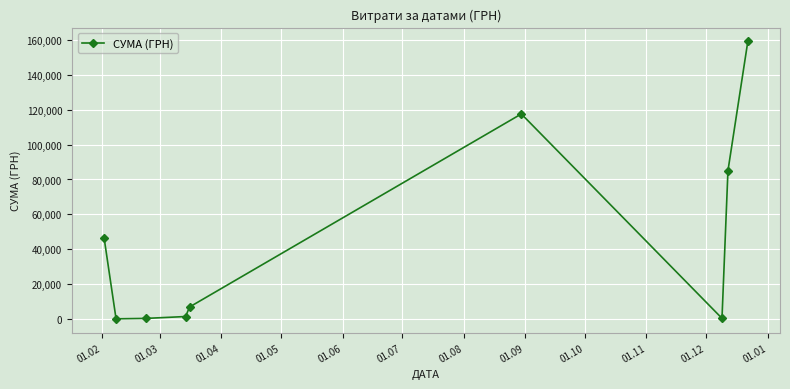

What is the sum of all values?

417373.2